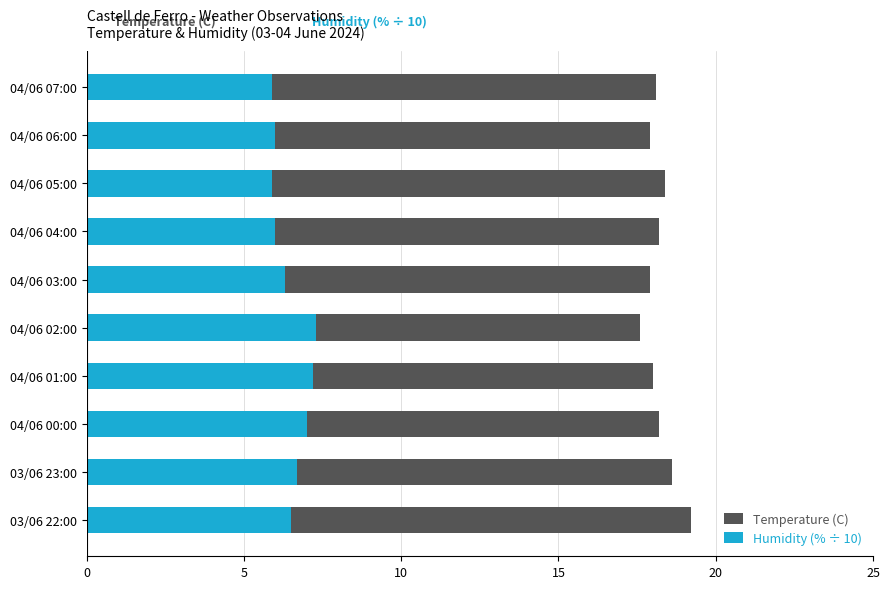

Which has a higher value, 04/06 02:00 or 04/06 00:00?

04/06 00:00